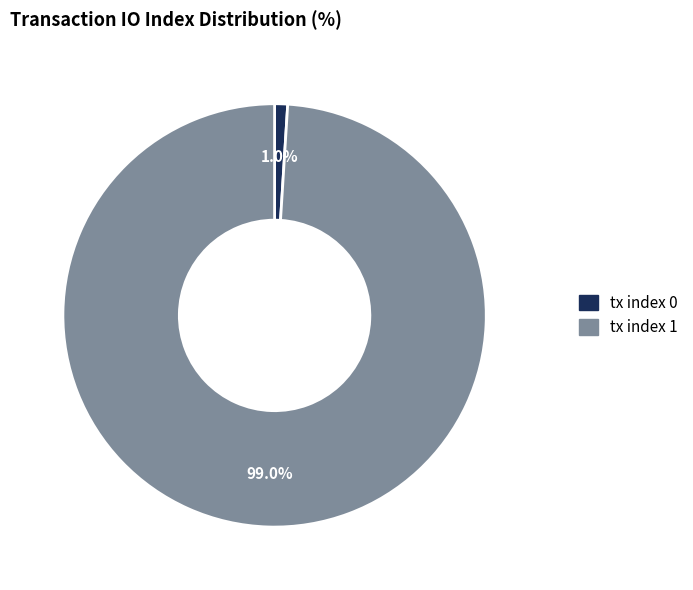

The tx index 1 slice represents 88% of the pie. True or false?

False